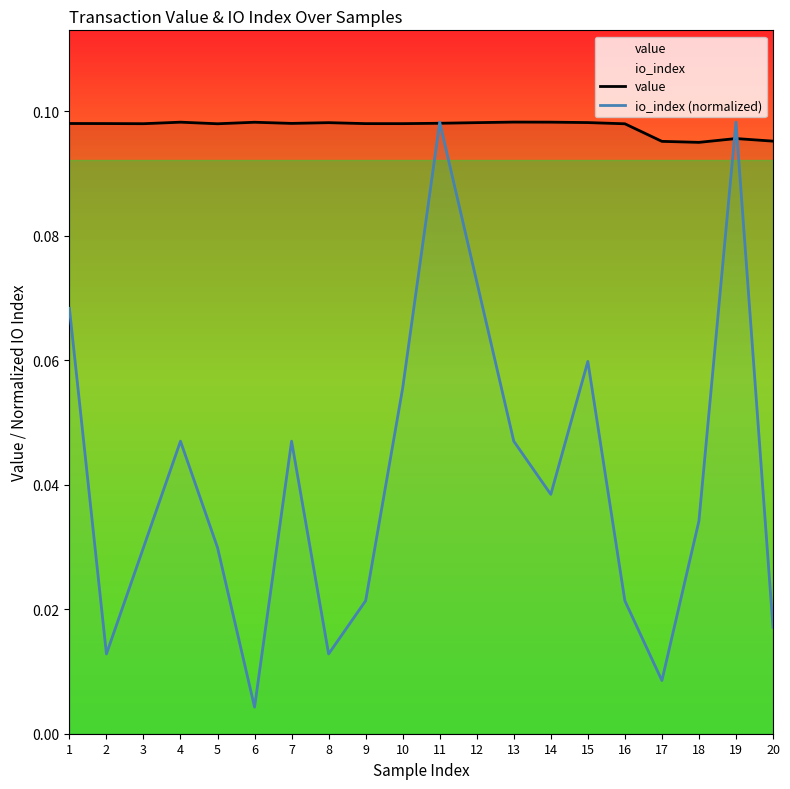

At 18, list the series in order from smallest to largest.

io_index (normalized), value